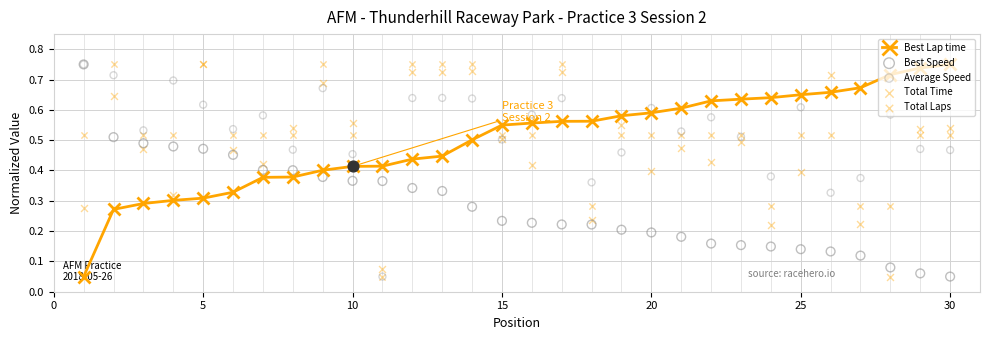

Which series reaches the maximum Y coordinate?

Best Lap time